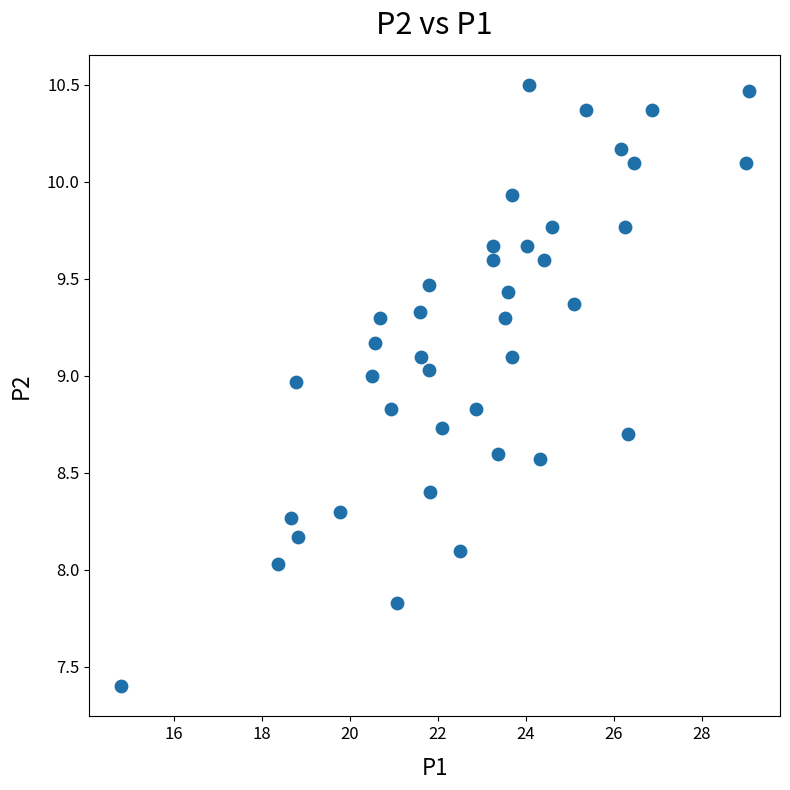

What is the range of Y values (max minus min)?

3.1